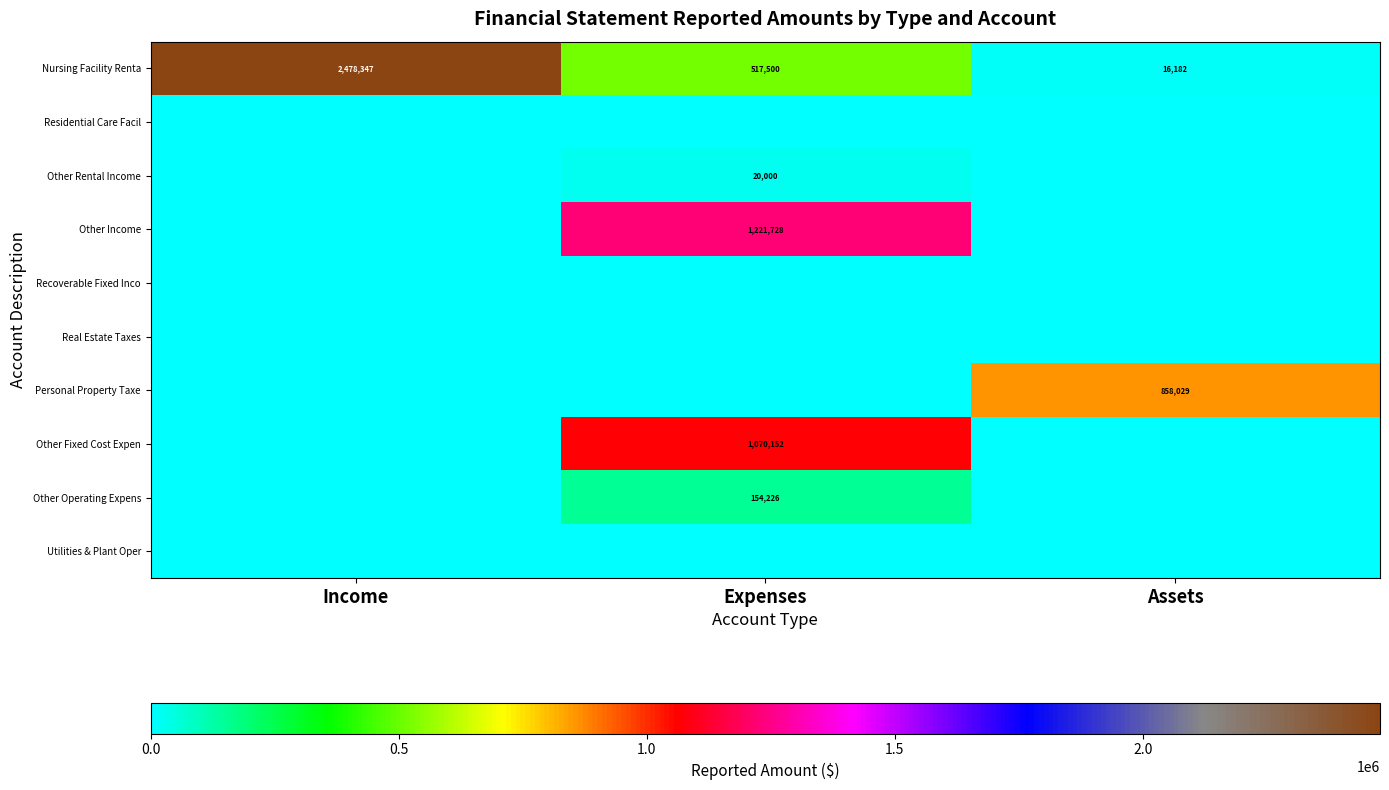

What is the difference between the highest and lowest values at Income?

2478347